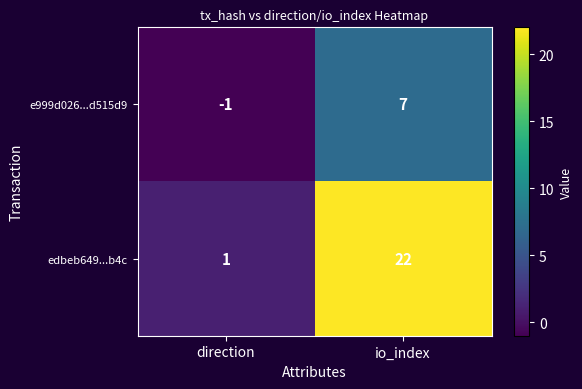

What is the approximate value of e999d026...d515d9 at io_index?

7